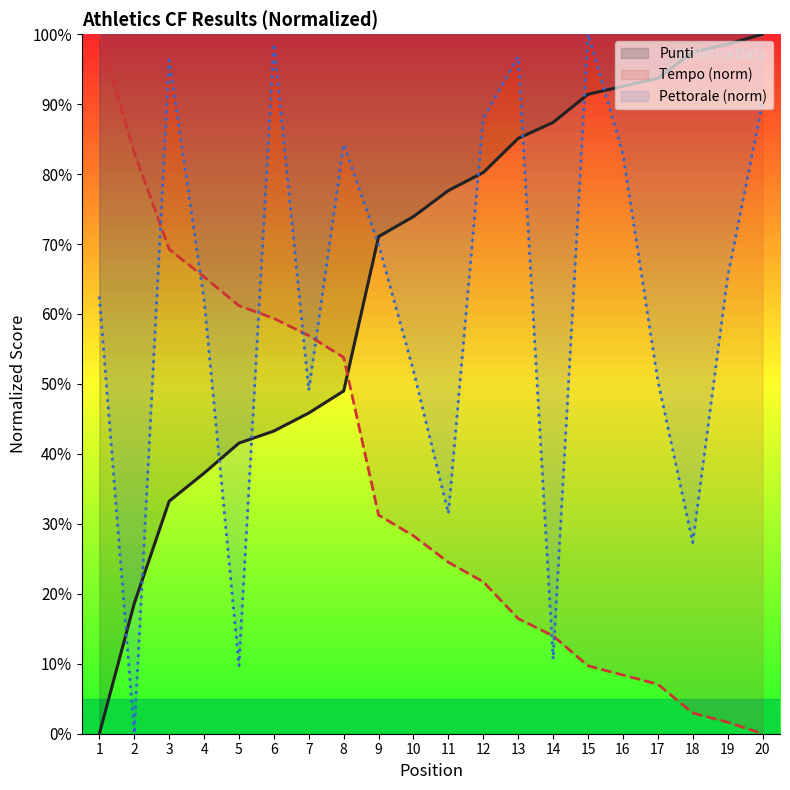

Which series ends up on top after the final intersection of Punti and Tempo?

Punti